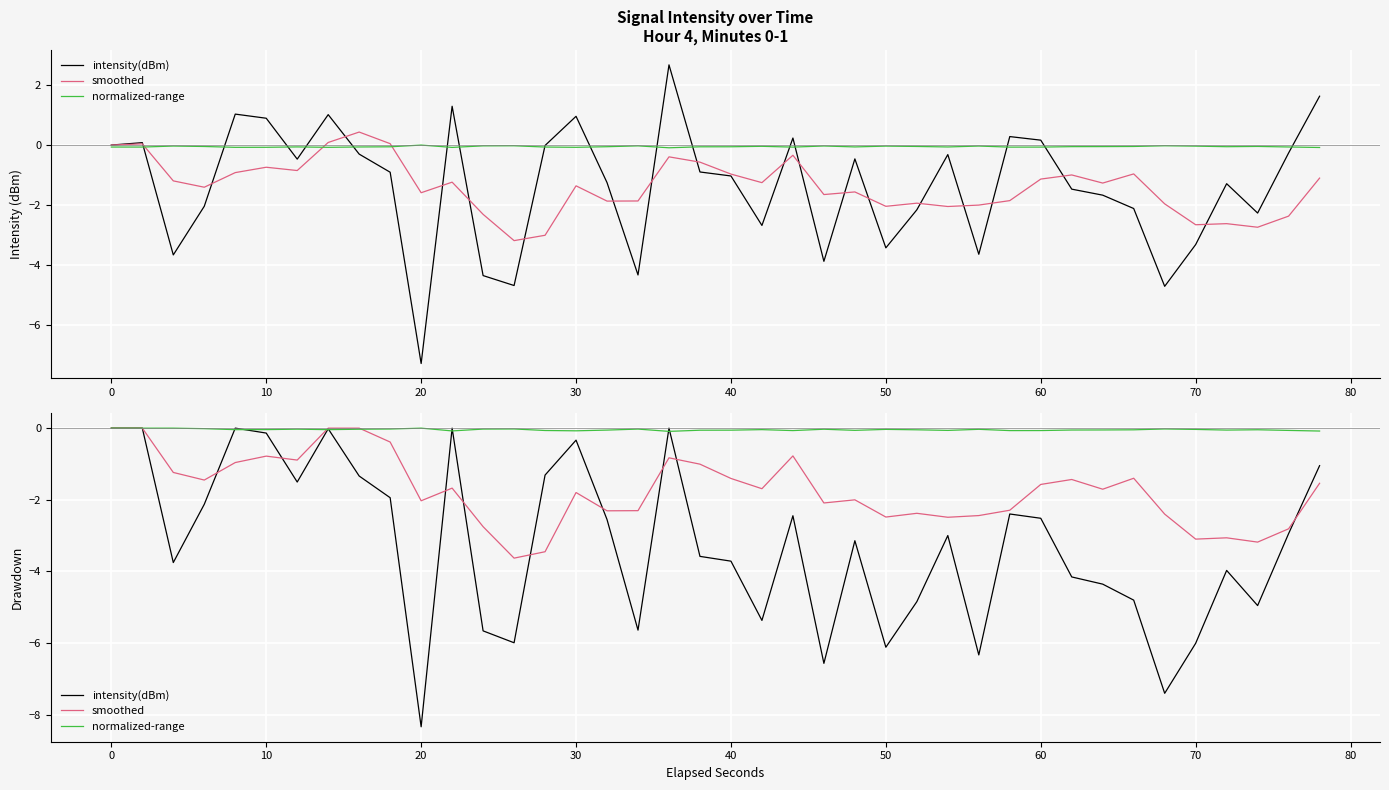

Reading left to right, extract all data points from this chart.

intensity(dBm): 0.0	0.0	-3.8	-2.1	0.0	-0.1	-1.5	-0.0	-1.3	-1.9	-8.3	0.0	-5.7	-6.0	-1.3	-0.3	-2.6	-5.6	0.0	-3.6	-3.7	-5.4	-2.4	-6.6	-3.1	-6.1	-4.8	-3.0	-6.3	-2.4	-2.5	-4.2	-4.4	-4.8	-7.4	-6.0	-4.0	-5.0	-2.9	-1.0
smoothed: 0.0	0.0	-1.2	-1.4	-1.0	-0.8	-0.9	0.0	0.0	-0.4	-2.0	-1.7	-2.8	-3.6	-3.5	-1.8	-2.3	-2.3	-0.8	-1.0	-1.4	-1.7	-0.8	-2.1	-2.0	-2.5	-2.4	-2.5	-2.4	-2.3	-1.6	-1.4	-1.7	-1.4	-2.4	-3.1	-3.1	-3.2	-2.8	-1.5
normalized-range: 0.0	-0.0	0.0	-0.0	-0.0	-0.0	-0.0	-0.0	-0.0	-0.0	0.0	-0.1	-0.0	-0.0	-0.1	-0.1	-0.1	-0.0	-0.1	-0.1	-0.1	-0.0	-0.1	-0.0	-0.1	-0.0	-0.0	-0.1	-0.0	-0.1	-0.1	-0.1	-0.1	-0.0	-0.0	-0.0	-0.1	-0.0	-0.1	-0.1